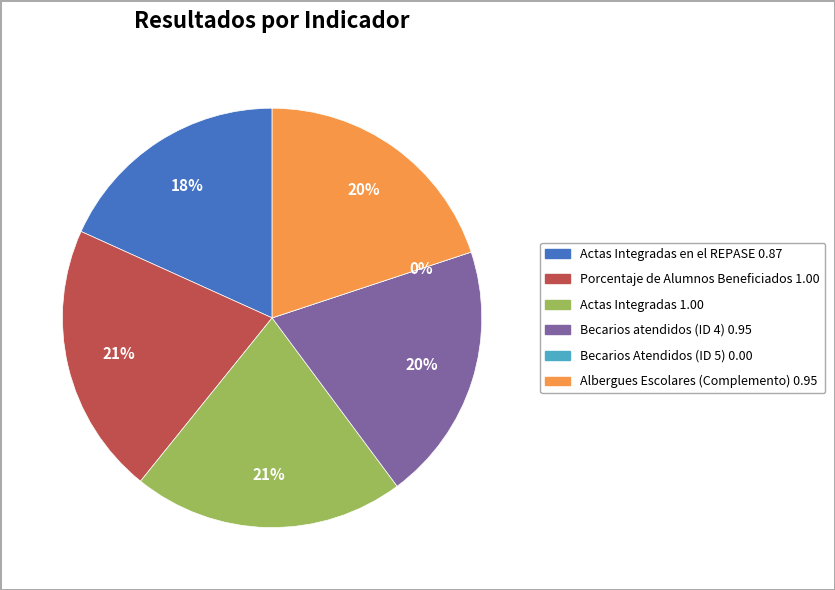

How many slices are in this pie chart?

6